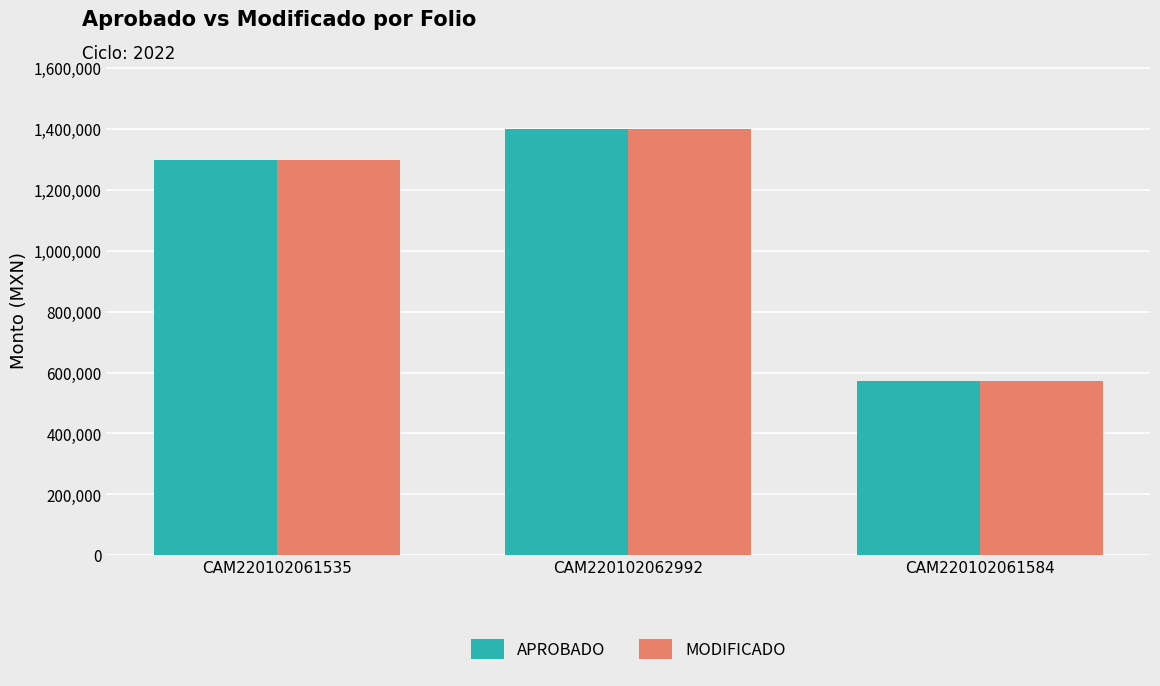

Which label corresponds to the largest value in the chart?

CAM220102062992